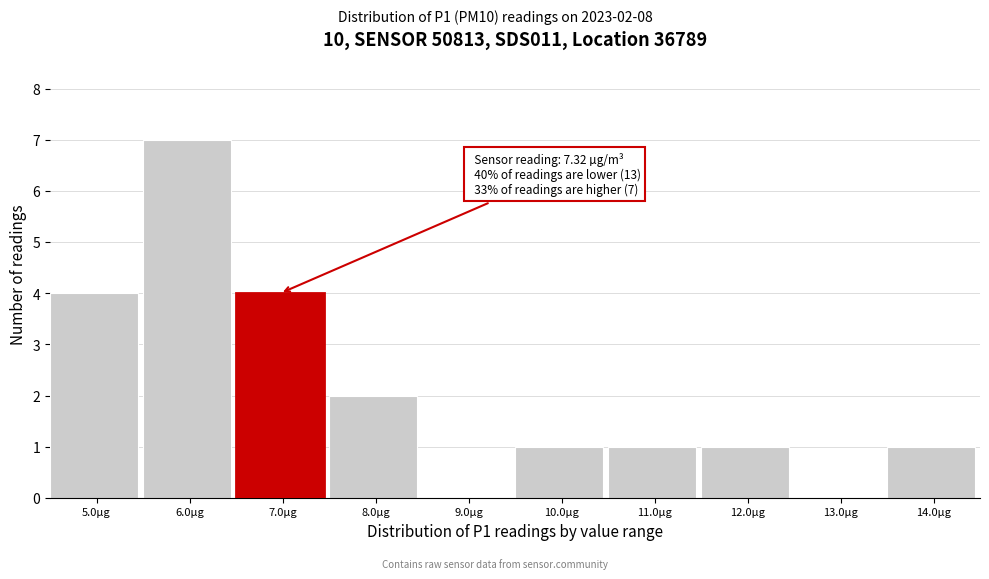

Reading left to right, transcribe all the data shown in this chart.

5.0µg=4	6.0µg=7	7.0µg=4	8.0µg=2	9.0µg=0	10.0µg=1	11.0µg=1	12.0µg=1	13.0µg=0	14.0µg=1